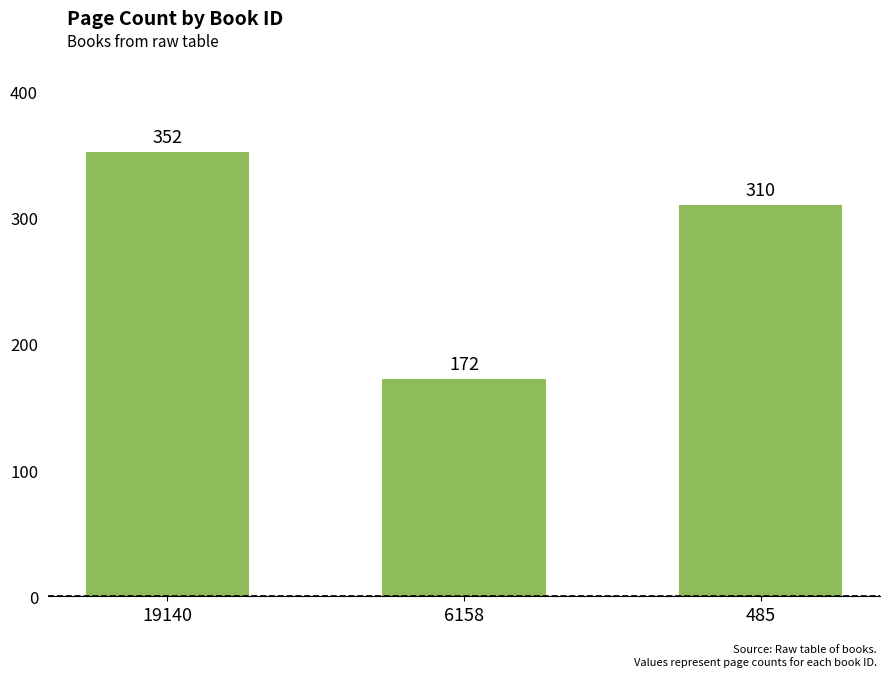

What is the value of the 2nd bar from the left?

172